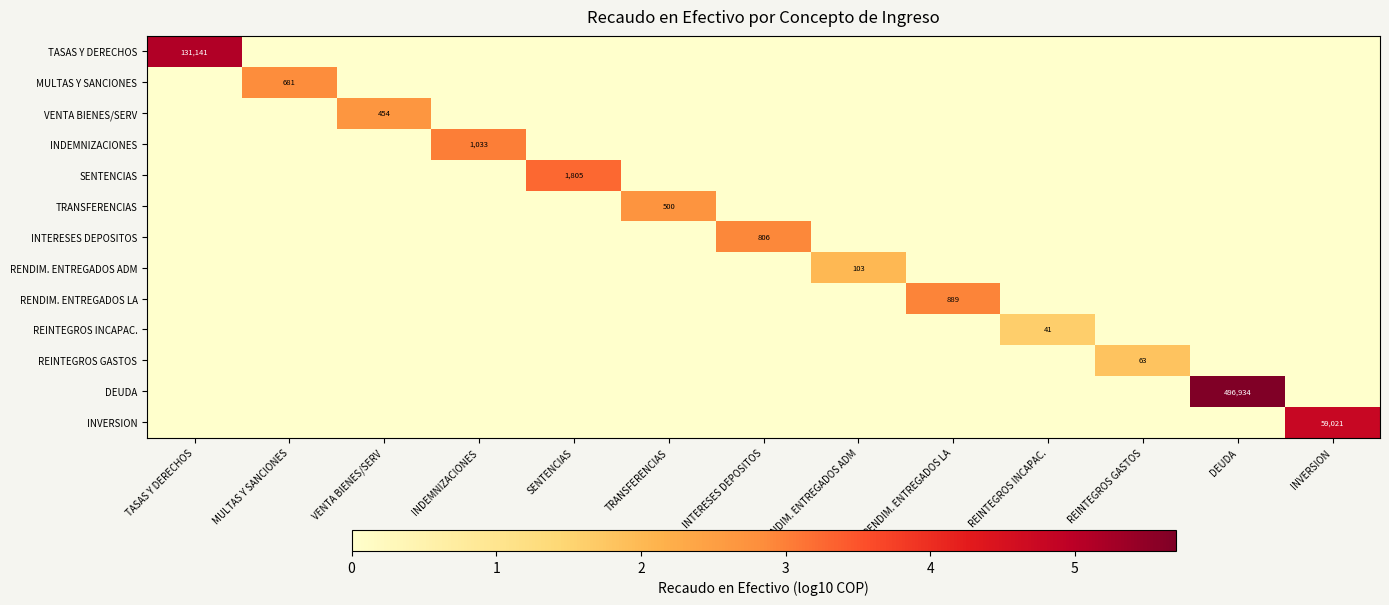

Which has a higher value, TASAS Y DERECHOS or RENDIM. ENTREGADOS ADM?

TASAS Y DERECHOS